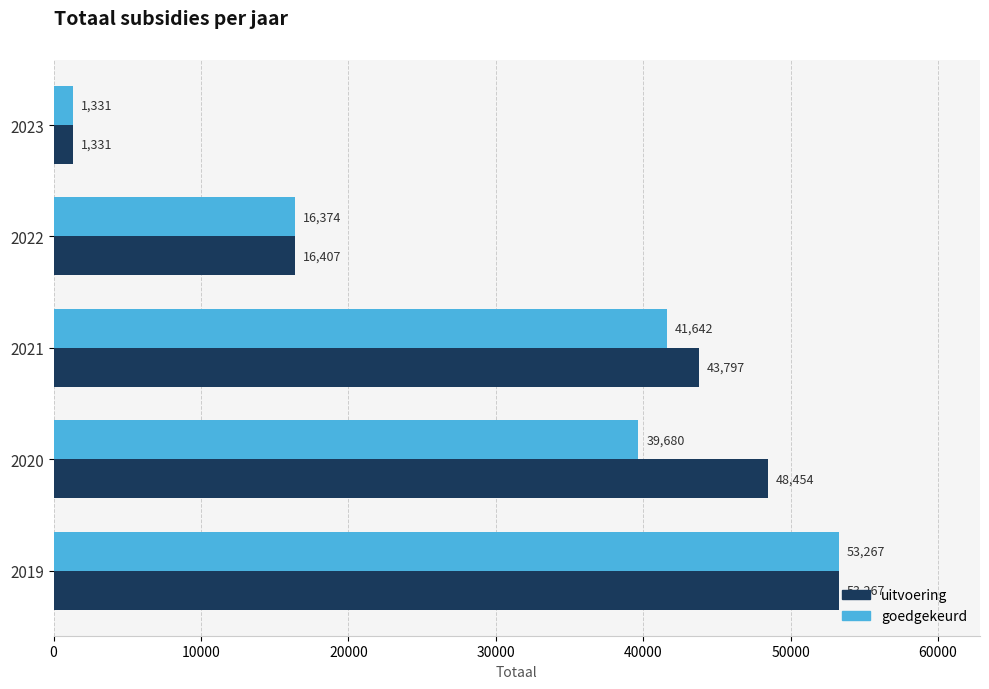

At which label is goedgekeurd closest to 27299?

2022